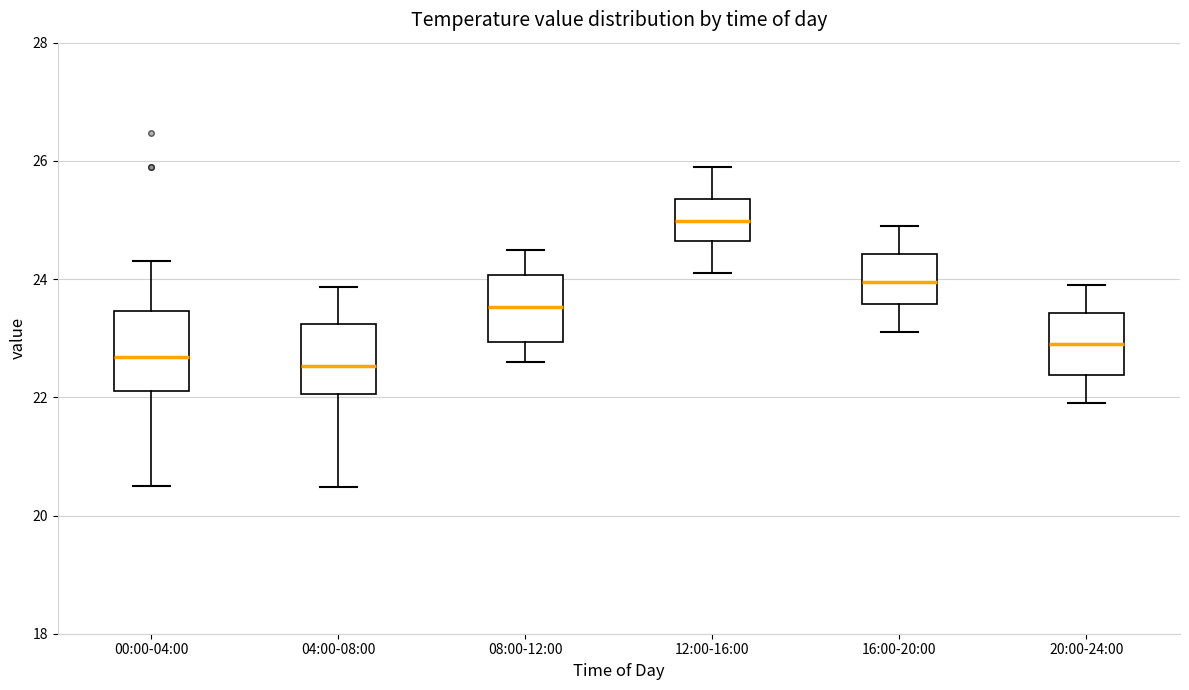

Reading left to right, transcribe this box plot: for each box, give where its median line is, the range the box spans, and where its two whiskers end, as read against the y-axis. The values are not printed on the chart, so give them approximately, as read against the axis.

00:00-04:00: median 22.6, box 22.2 to 23.4, whiskers 20.6 to 24.4
04:00-08:00: median 22.6, box 22.0 to 23.2, whiskers 20.4 to 23.8
08:00-12:00: median 23.6, box 23.0 to 24.0, whiskers 22.6 to 24.6
12:00-16:00: median 25.0, box 24.6 to 25.4, whiskers 24.2 to 26.0
16:00-20:00: median 24.0, box 23.6 to 24.4, whiskers 23.2 to 25.0
20:00-24:00: median 23.0, box 22.4 to 23.4, whiskers 22.0 to 24.0